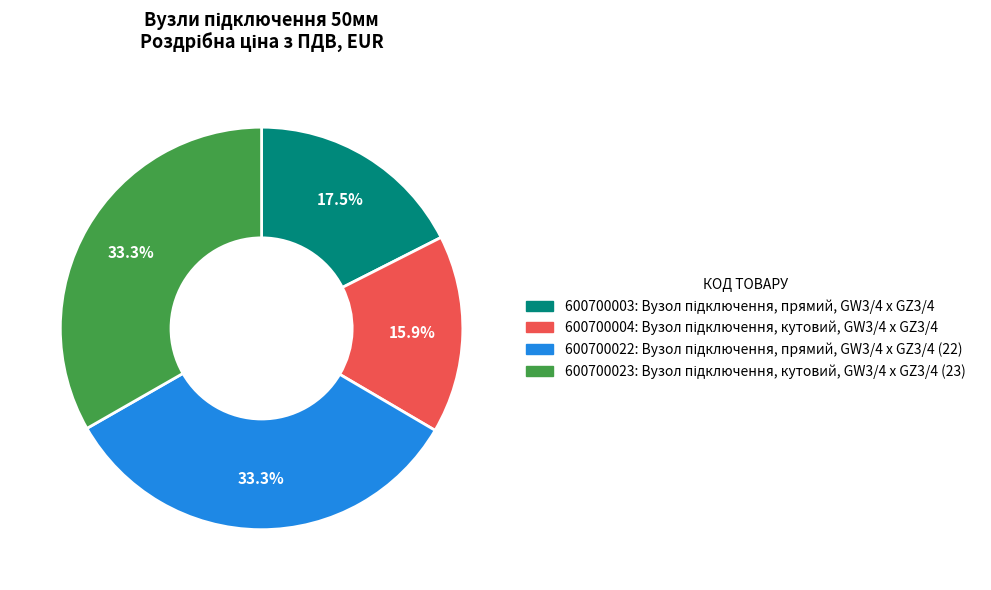

Count the number of slices in the pie.

4